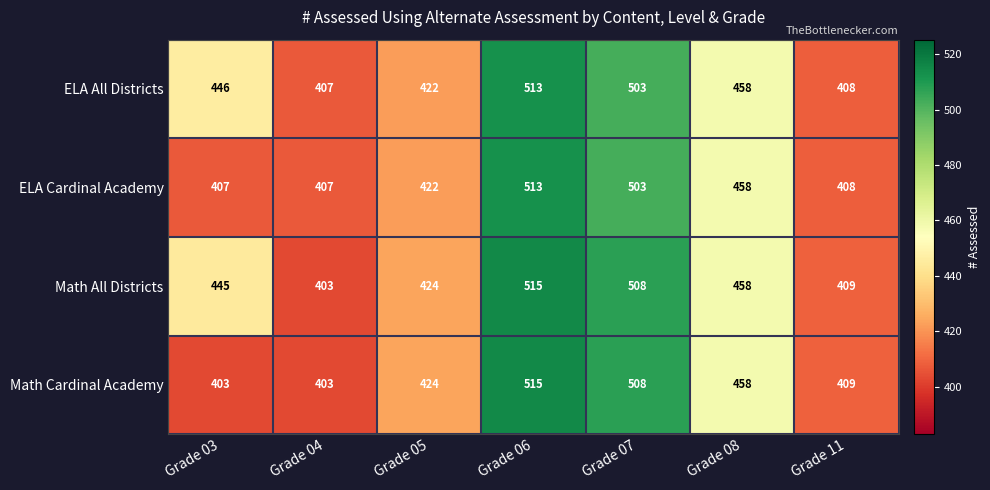

The ELA Cardinal Academy series shows 616 at Grade 03. True or false?

False